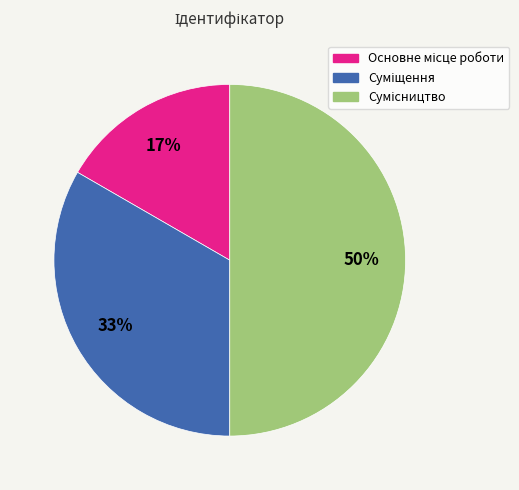

To the nearest percent, what is the difference between the largest and smallest slice percentages?

33%